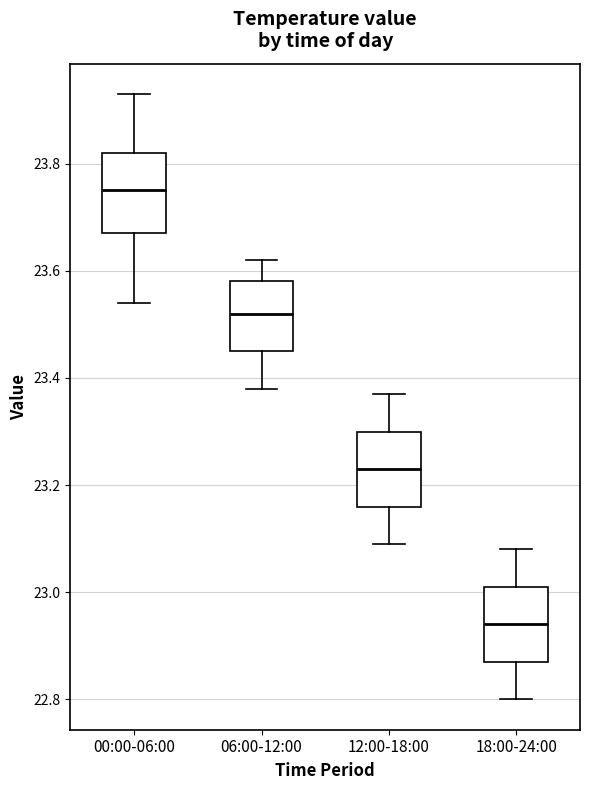

Where is the lower edge of the box for 06:00-12:00 on the y-axis? The values are not printed on the chart, so give them approximately, as read against the axis.

23.46